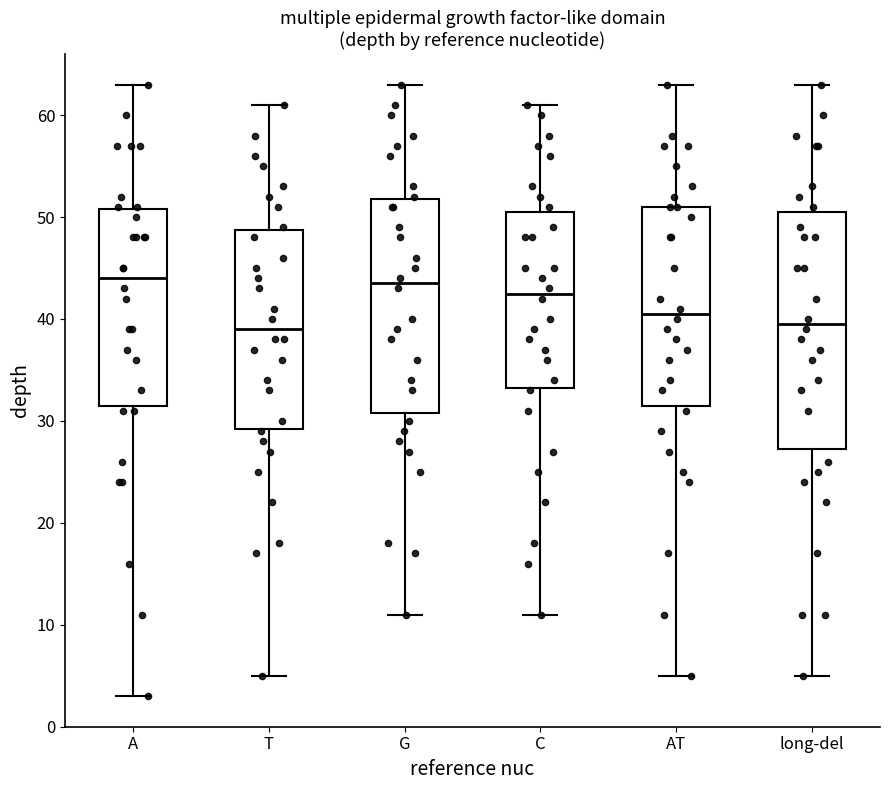

Reading left to right, read every box against the y-axis: the position of its median line, the range the box covers, and the ends of its whiskers. The values are not printed on the chart, so give them approximately, as read against the axis.

A: median 44, box 32 to 51, whiskers 3 to 63
T: median 39, box 29 to 49, whiskers 5 to 61
G: median 44, box 31 to 52, whiskers 11 to 63
C: median 43, box 33 to 51, whiskers 11 to 61
AT: median 41, box 32 to 51, whiskers 5 to 63
long-del: median 40, box 27 to 51, whiskers 5 to 63